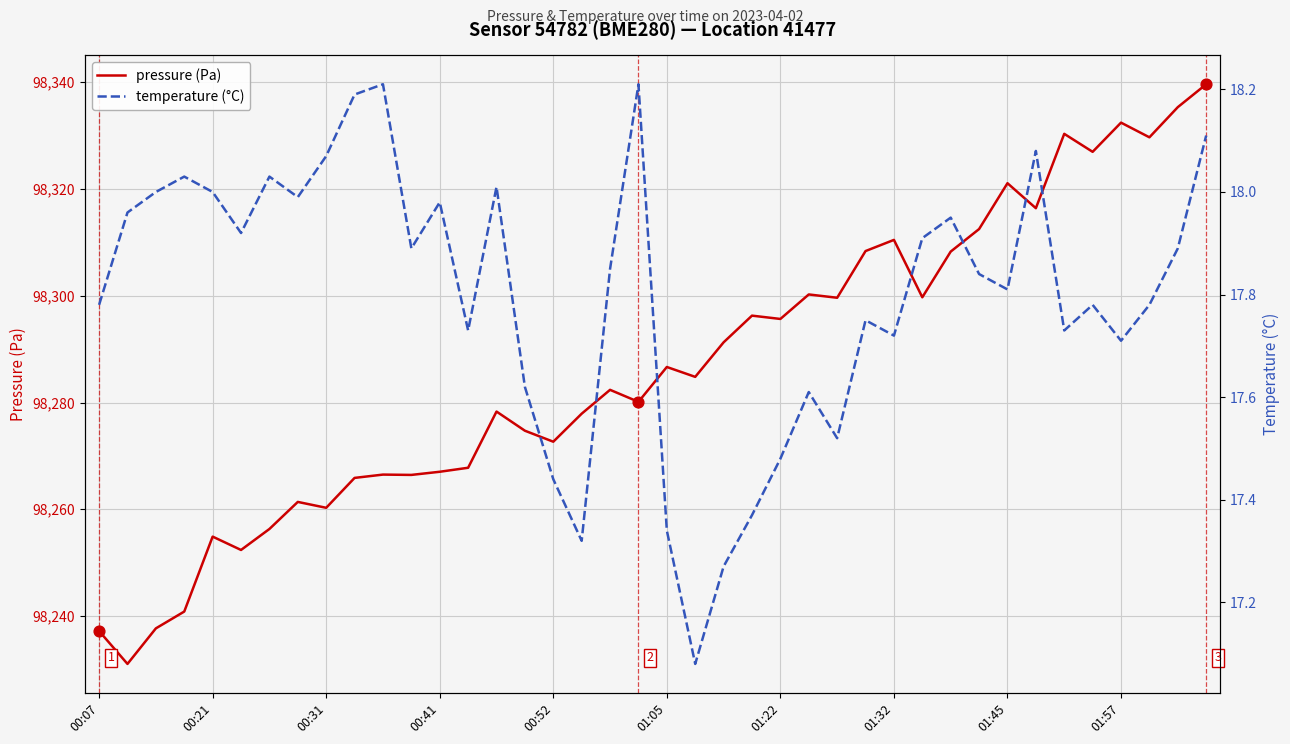

Which series has the widest spread of Y values?

pressure (Pa)